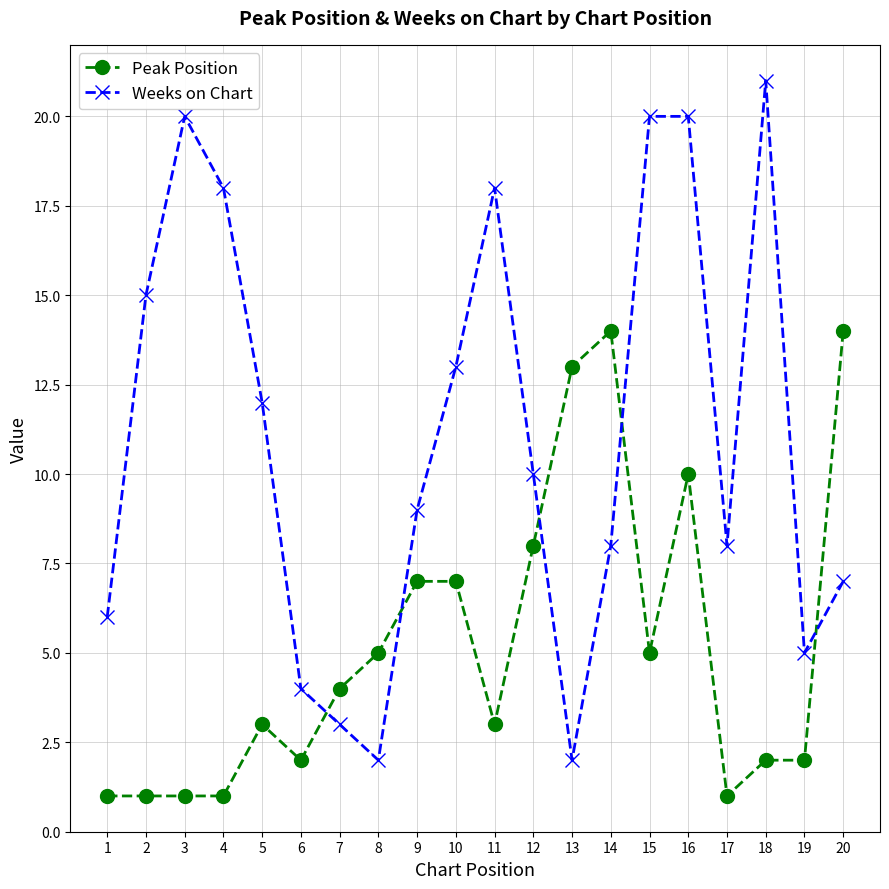

True or false: Weeks on Chart and Peak Position intersect in this chart.

True